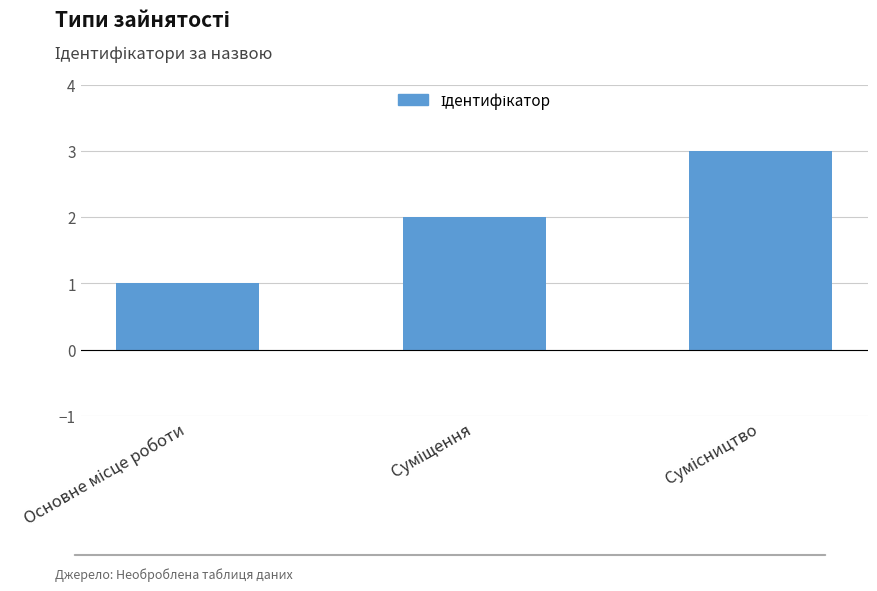

Reading left to right, transcribe all the data shown in this chart.

1	2	3